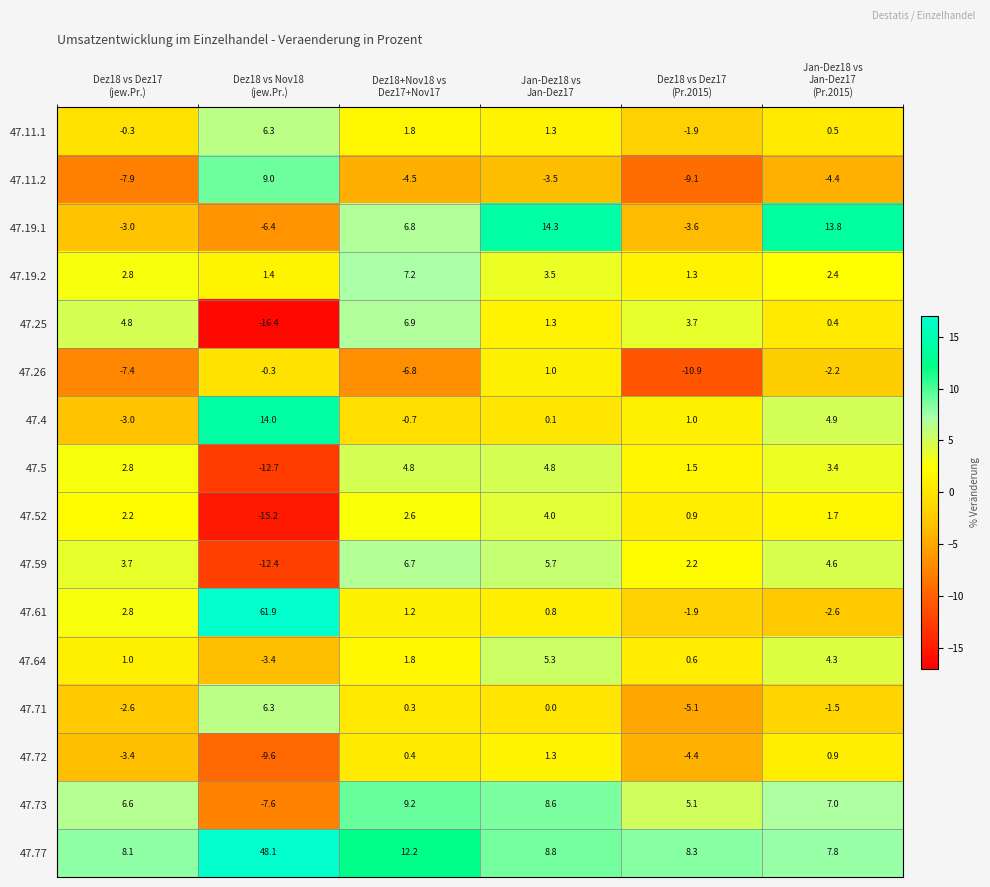

What is the lowest value of the 47.19.1 series?

-6.4